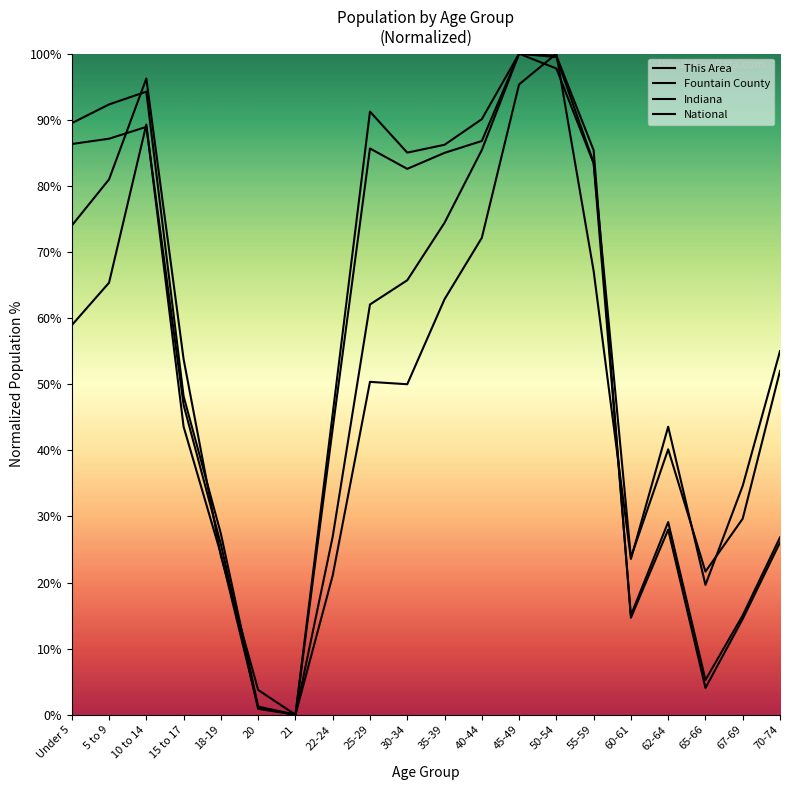

Is this an area chart (filled region under the line)?

No